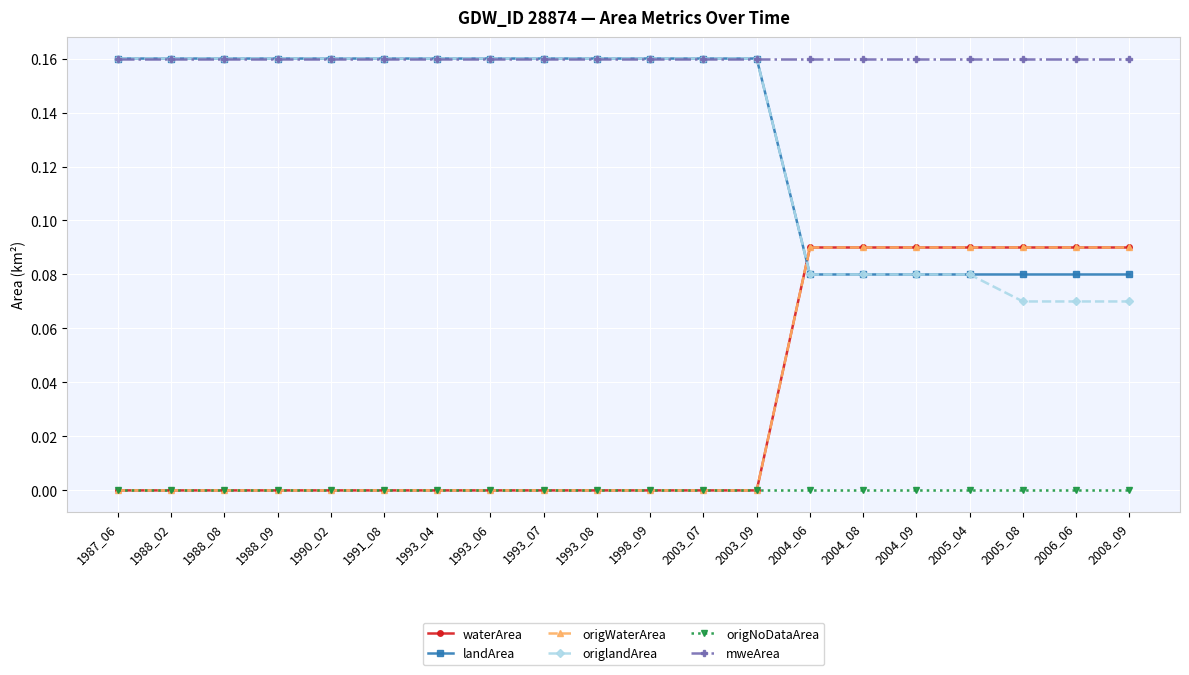

Reading left to right, extract all data points from this chart.

waterArea: 1987_06=0.0	1988_02=0.0	1988_08=0.0	1988_09=0.0	1990_02=0.0	1991_08=0.0	1993_04=0.0	1993_06=0.0	1993_07=0.0	1993_08=0.0	1998_09=0.0	2003_07=0.0	2003_09=0.0	2004_06=0.1	2004_08=0.1	2004_09=0.1	2005_04=0.1	2005_08=0.1	2006_06=0.1	2008_09=0.1
landArea: 1987_06=0.2	1988_02=0.2	1988_08=0.2	1988_09=0.2	1990_02=0.2	1991_08=0.2	1993_04=0.2	1993_06=0.2	1993_07=0.2	1993_08=0.2	1998_09=0.2	2003_07=0.2	2003_09=0.2	2004_06=0.1	2004_08=0.1	2004_09=0.1	2005_04=0.1	2005_08=0.1	2006_06=0.1	2008_09=0.1
origWaterArea: 1987_06=0.0	1988_02=0.0	1988_08=0.0	1988_09=0.0	1990_02=0.0	1991_08=0.0	1993_04=0.0	1993_06=0.0	1993_07=0.0	1993_08=0.0	1998_09=0.0	2003_07=0.0	2003_09=0.0	2004_06=0.1	2004_08=0.1	2004_09=0.1	2005_04=0.1	2005_08=0.1	2006_06=0.1	2008_09=0.1
origlandArea: 1987_06=0.2	1988_02=0.2	1988_08=0.2	1988_09=0.2	1990_02=0.2	1991_08=0.2	1993_04=0.2	1993_06=0.2	1993_07=0.2	1993_08=0.2	1998_09=0.2	2003_07=0.2	2003_09=0.2	2004_06=0.1	2004_08=0.1	2004_09=0.1	2005_04=0.1	2005_08=0.1	2006_06=0.1	2008_09=0.1
origNoDataArea: 1987_06=0.0	1988_02=0.0	1988_08=0.0	1988_09=0.0	1990_02=0.0	1991_08=0.0	1993_04=0.0	1993_06=0.0	1993_07=0.0	1993_08=0.0	1998_09=0.0	2003_07=0.0	2003_09=0.0	2004_06=0.0	2004_08=0.0	2004_09=0.0	2005_04=0.0	2005_08=0.0	2006_06=0.0	2008_09=0.0
mweArea: 1987_06=0.2	1988_02=0.2	1988_08=0.2	1988_09=0.2	1990_02=0.2	1991_08=0.2	1993_04=0.2	1993_06=0.2	1993_07=0.2	1993_08=0.2	1998_09=0.2	2003_07=0.2	2003_09=0.2	2004_06=0.2	2004_08=0.2	2004_09=0.2	2005_04=0.2	2005_08=0.2	2006_06=0.2	2008_09=0.2